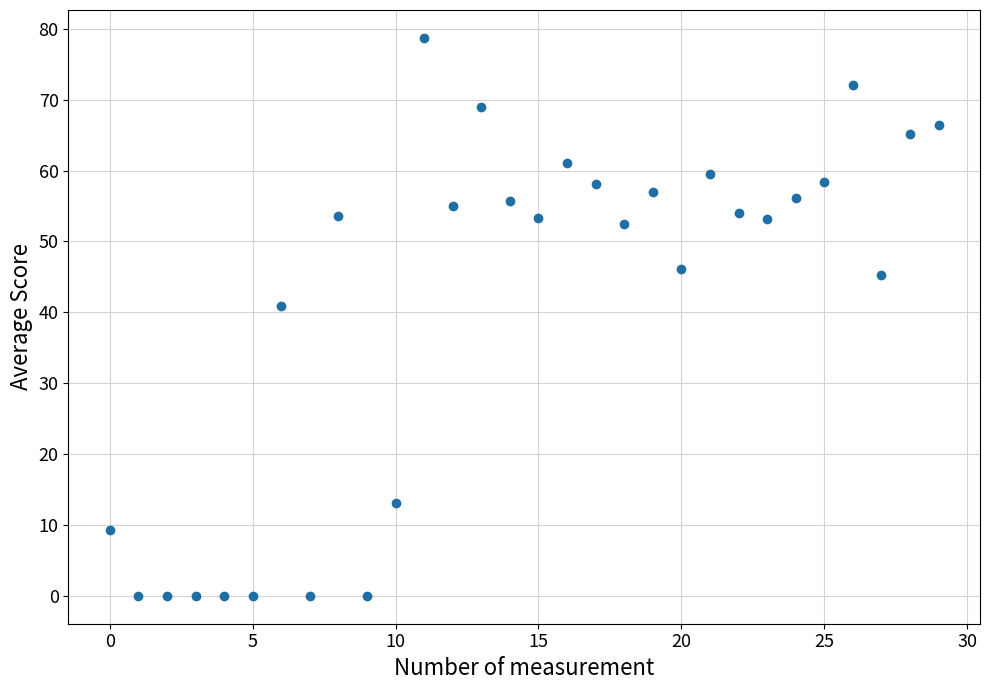

What Y value in the scatter plot is closest to 39?

40.9